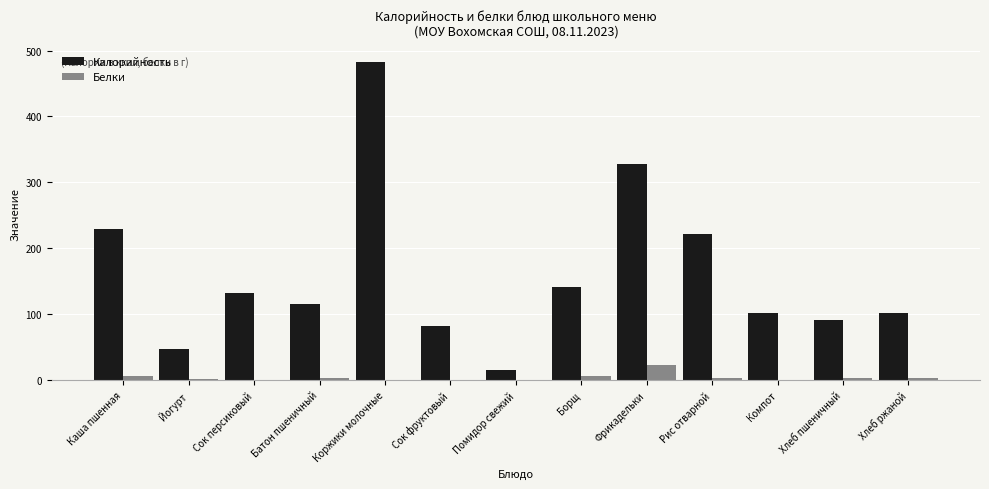

Is it true that Калорийность equals 91.9 at Хлеб пшеничный?

True